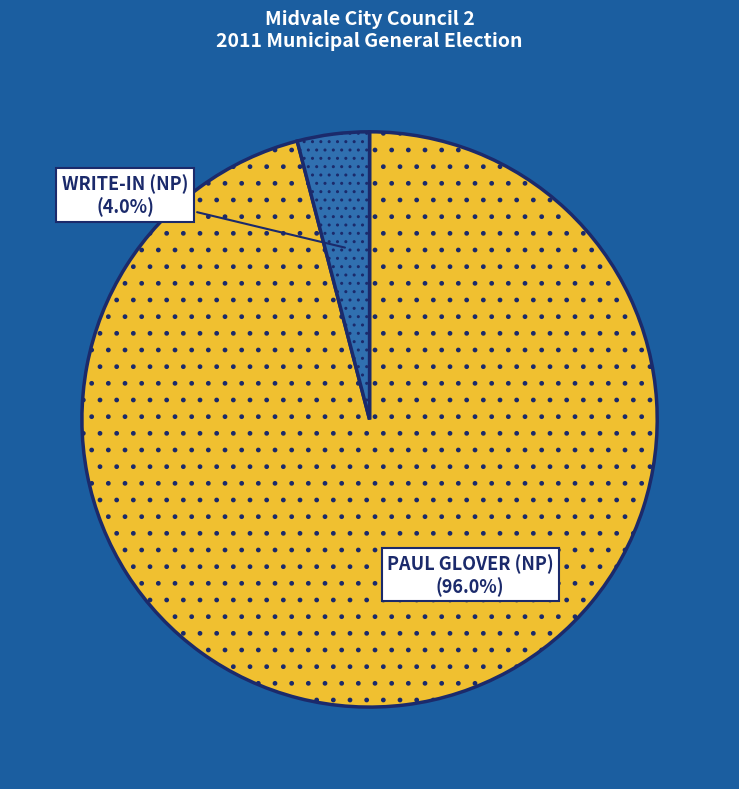

Between PAUL GLOVER (NP) and WRITE-IN (NP), which is larger?

PAUL GLOVER (NP)